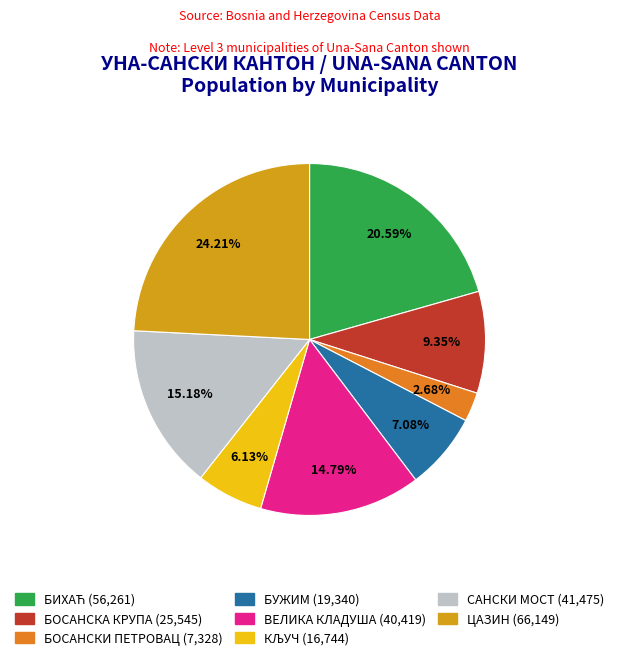

Does ВЕЛИКА КЛАДУША represent more than half of the total?

No